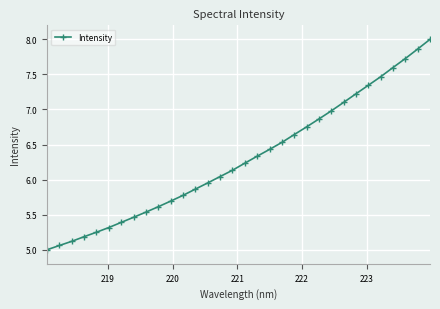

What is the sum of all values?

201.5